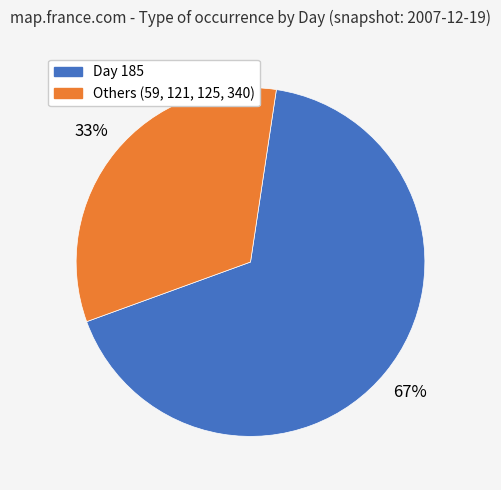

Does any single category account for the majority?

Yes